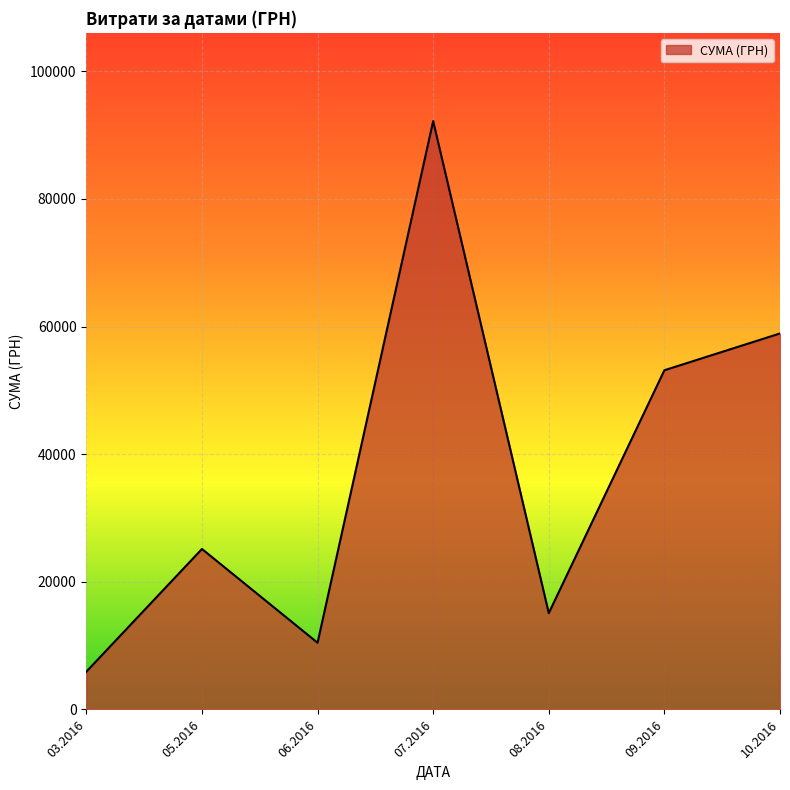

What is the difference between the maximum and second lowest values?

81737.5